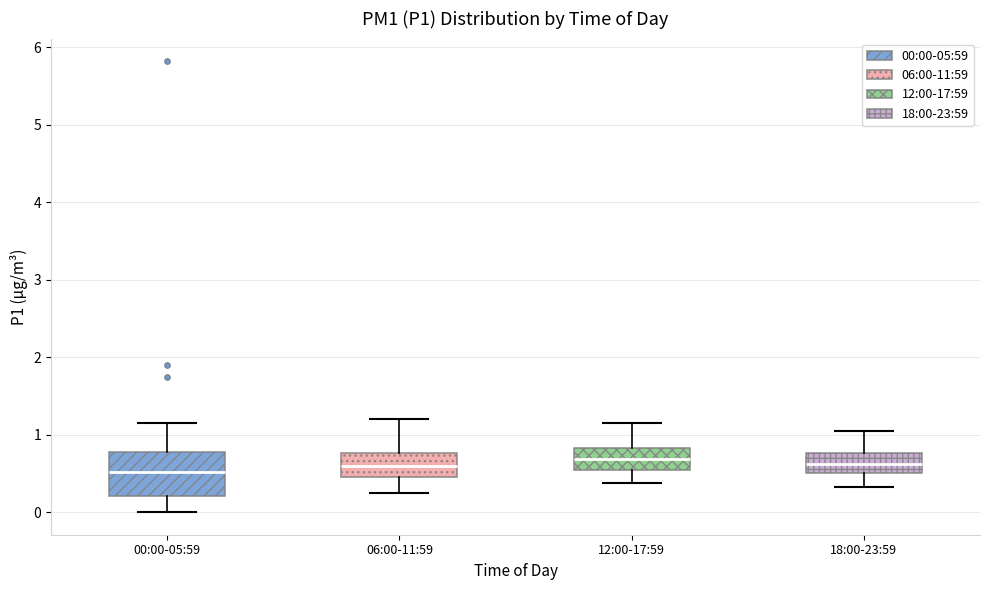

Where is the upper edge of the box for 12:00-17:59 on the y-axis? The values are not printed on the chart, so give them approximately, as read against the axis.

0.8